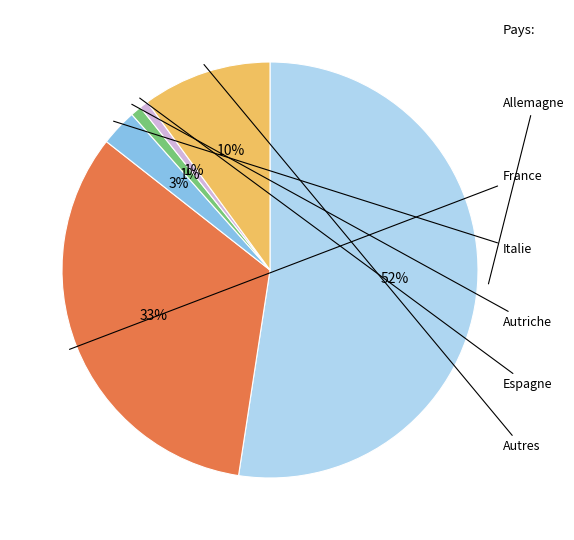

Count the number of slices in the pie.

6